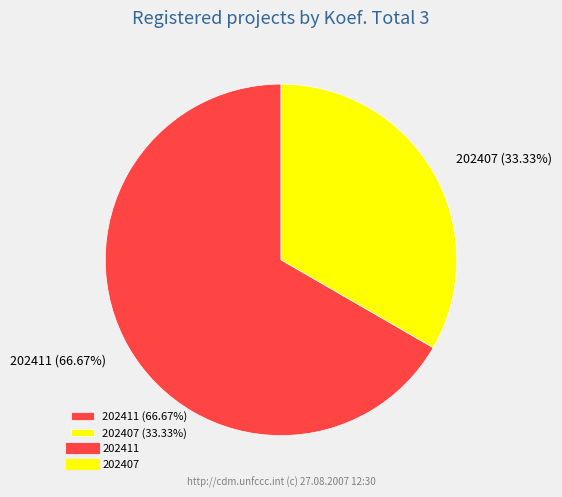

How many slices are in this pie chart?

2